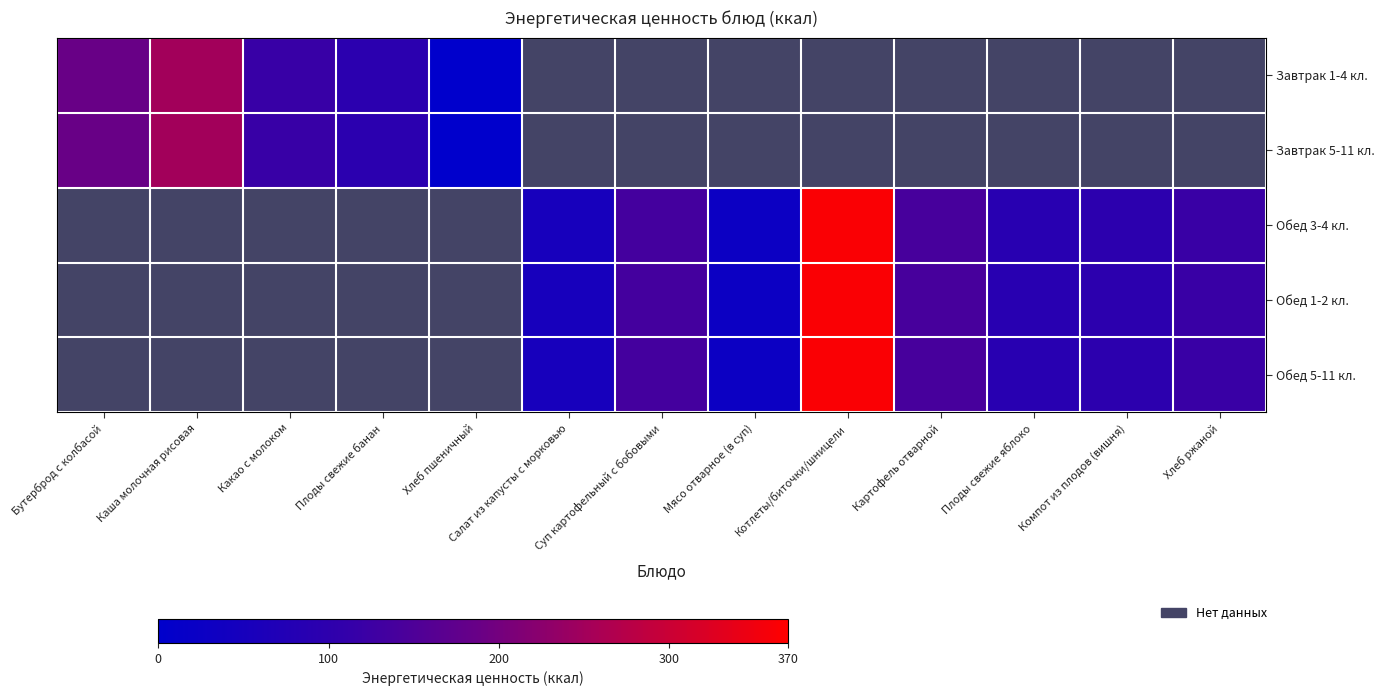

Which label corresponds to the smallest value in the chart?

Хлеб пшеничный